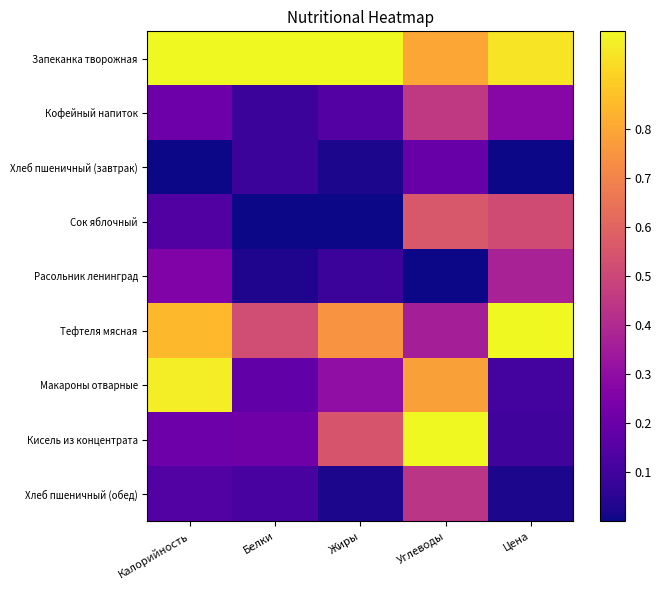

Which series changed the most between Калорийность and Цена?

Макароны отварные